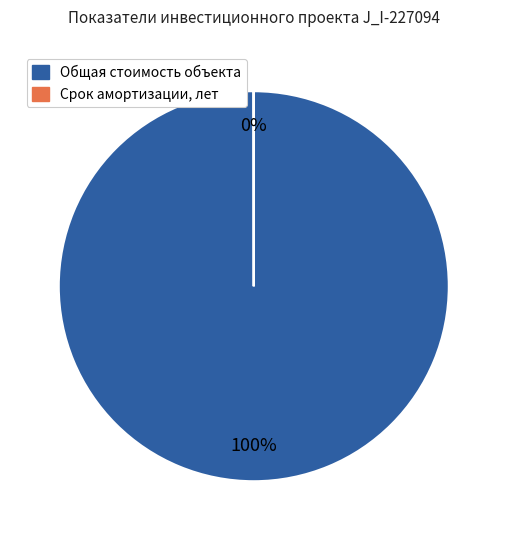

Is Общая стоимость объекта the majority of the pie?

Yes